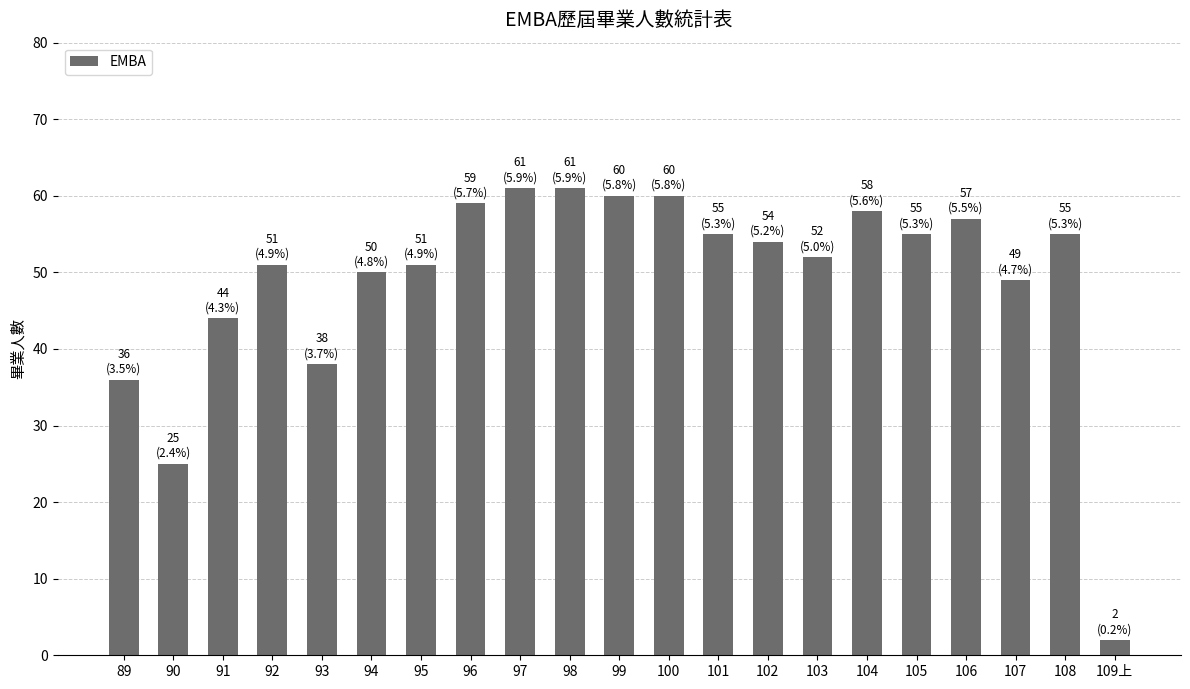

What is the sum of the values at 97 and 102?

115